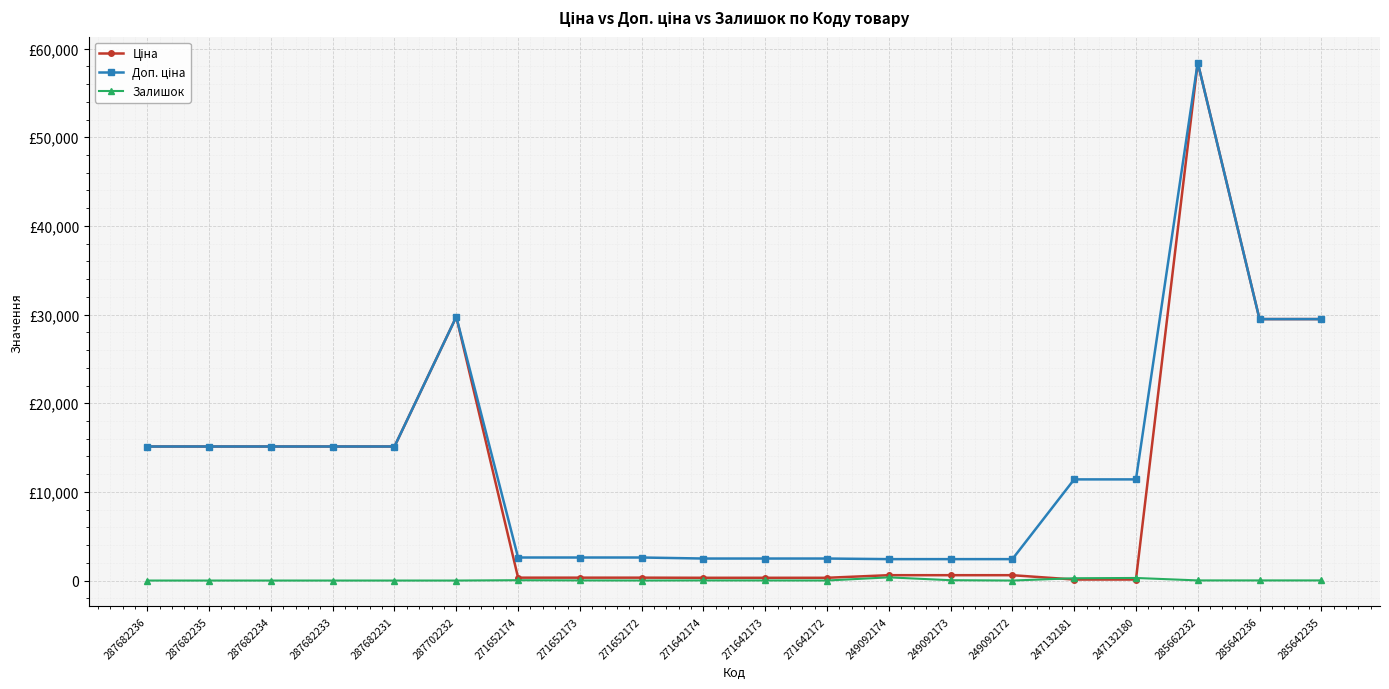

Between 287702232 and 247132181, which series saw the biggest shift?

Ціна